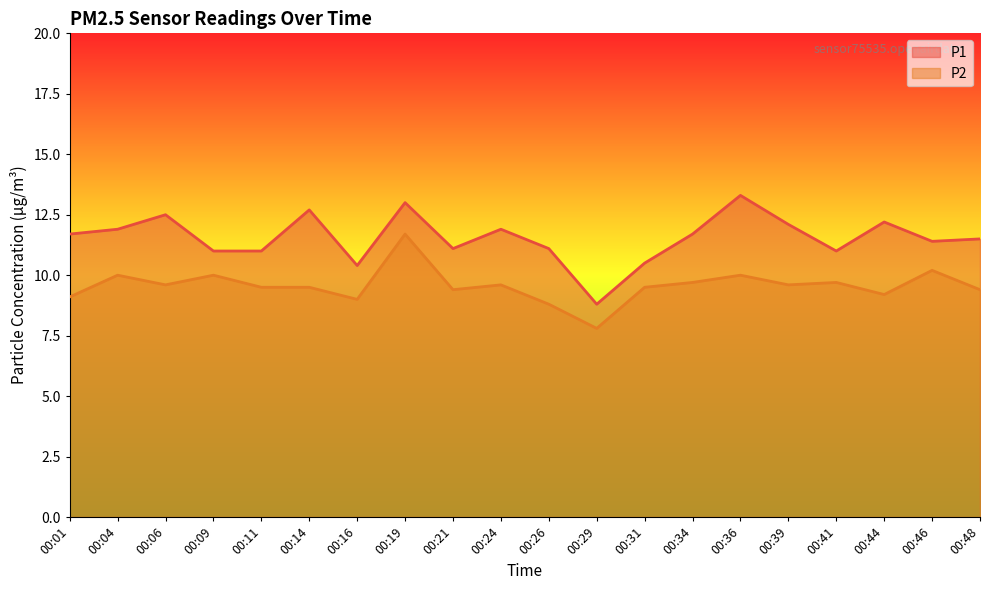

Which series changed the most between 00:06 and 00:09?

P1